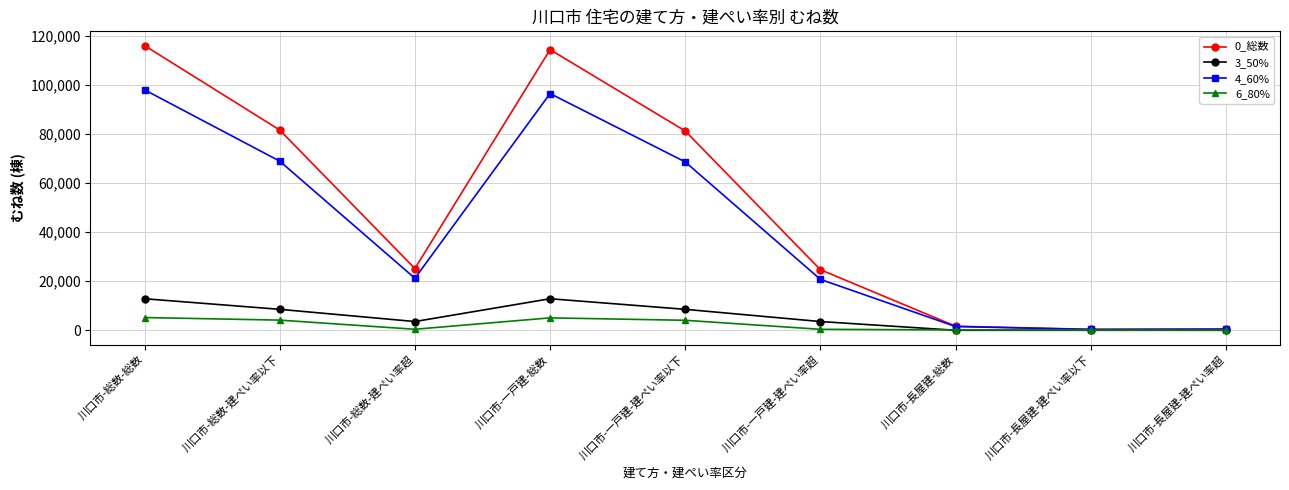

What is the difference between the 4_60% values at 川口市-長屋建-建ぺい率以下 and 川口市-総数-建ぺい率超?

20880